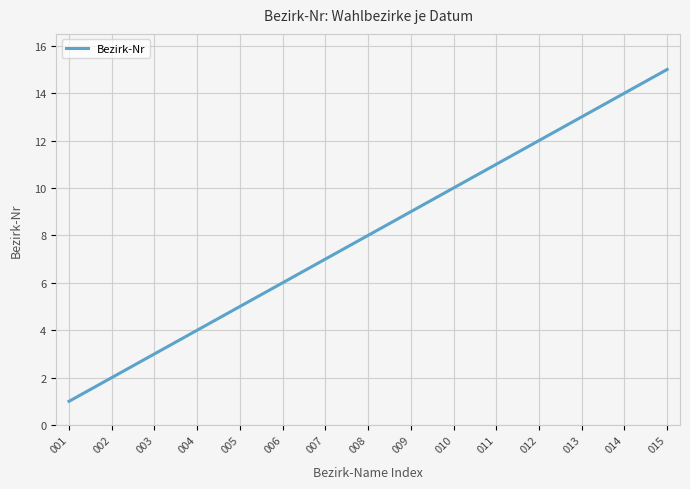

What is the difference between the maximum and minimum values?

14